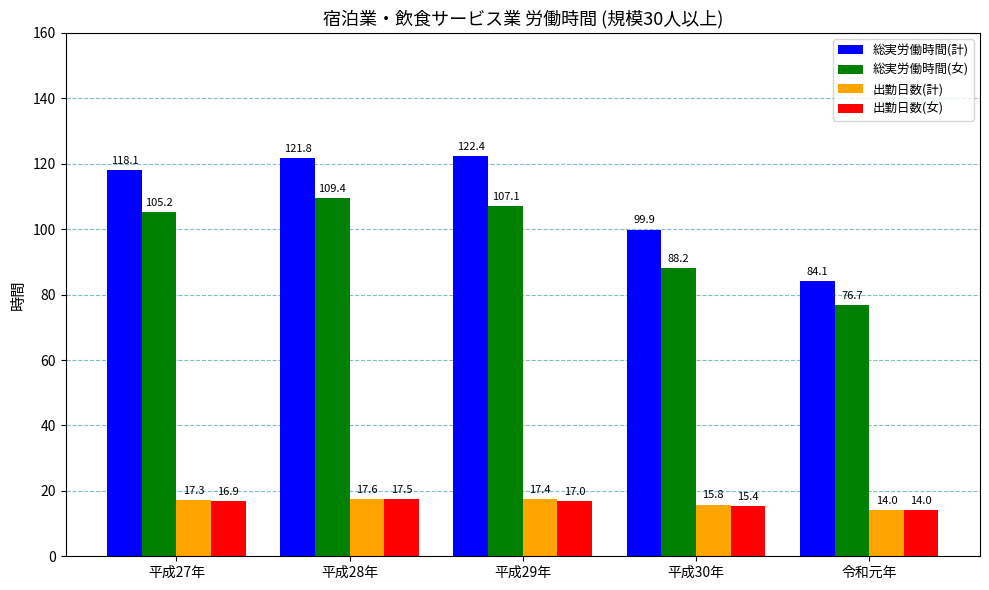

How many data points in 総実労働時間(女) are less than 105?

2